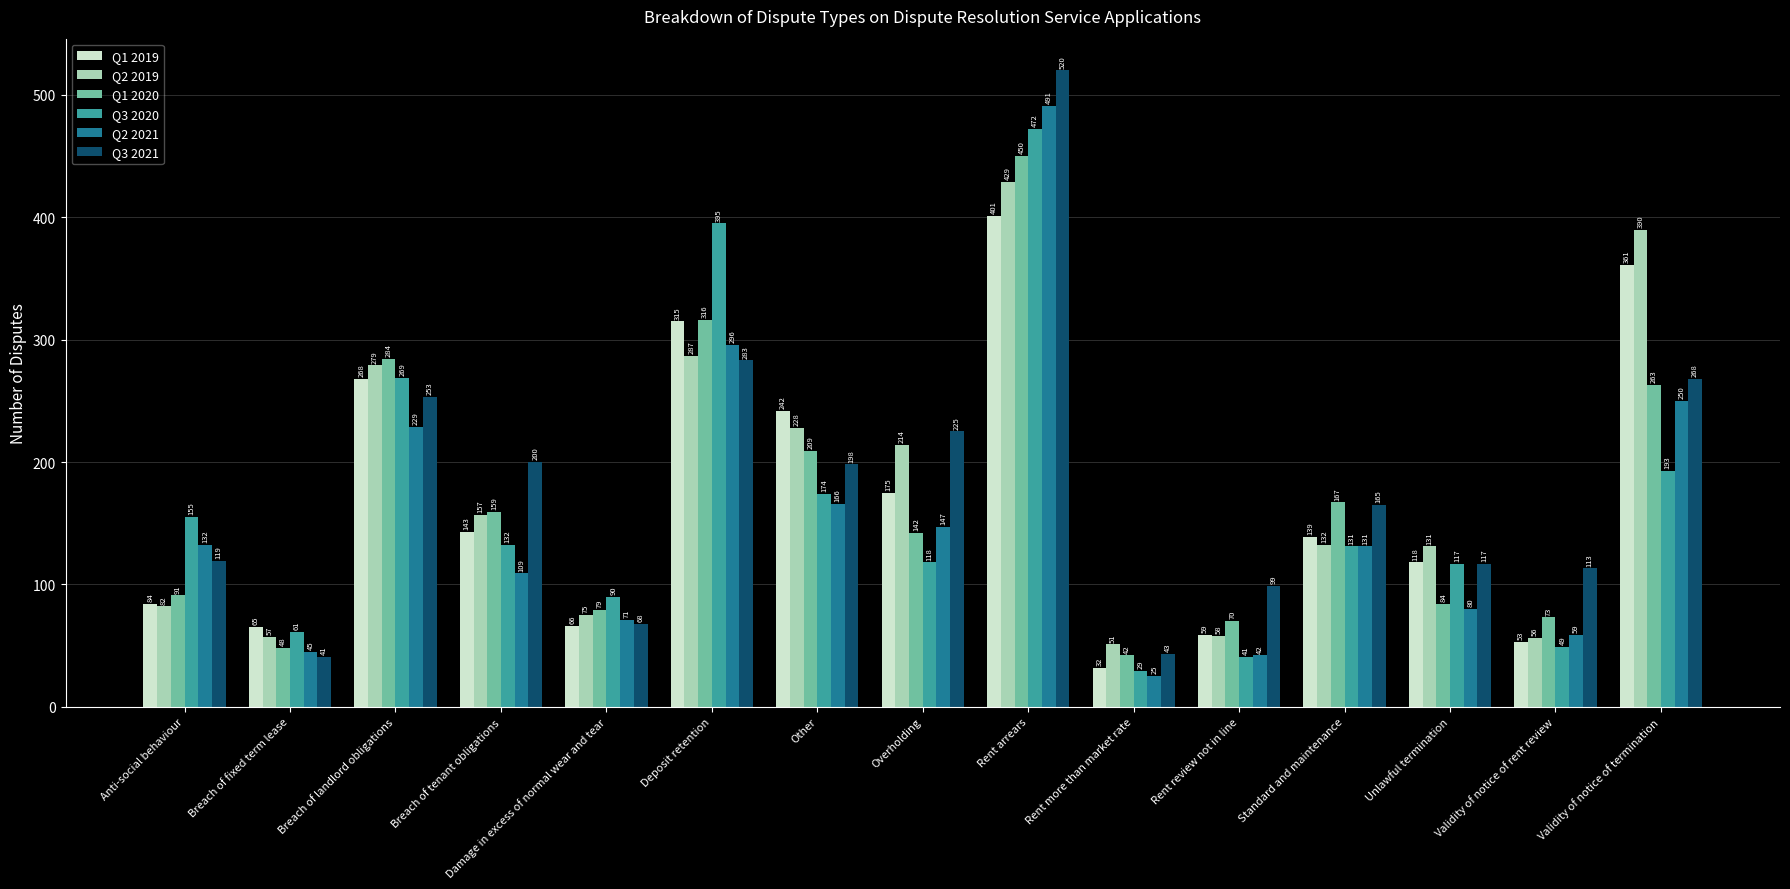

Reading right to left, extract all data points from this chart.

Q1 2019: Validity of notice of termination=361	Validity of notice of rent review=53	Unlawful termination=118	Standard and maintenance=139	Rent review not in line=59	Rent more than market rate=32	Rent arrears=401	Overholding=175	Other=242	Deposit retention=315	Damage in excess of normal wear and tear=66	Breach of tenant obligations=143	Breach of landlord obligations=268	Breach of fixed term lease=65	Anti-social behaviour=84
Q2 2019: Validity of notice of termination=390	Validity of notice of rent review=56	Unlawful termination=131	Standard and maintenance=132	Rent review not in line=58	Rent more than market rate=51	Rent arrears=429	Overholding=214	Other=228	Deposit retention=287	Damage in excess of normal wear and tear=75	Breach of tenant obligations=157	Breach of landlord obligations=279	Breach of fixed term lease=57	Anti-social behaviour=82
Q1 2020: Validity of notice of termination=263	Validity of notice of rent review=73	Unlawful termination=84	Standard and maintenance=167	Rent review not in line=70	Rent more than market rate=42	Rent arrears=450	Overholding=142	Other=209	Deposit retention=316	Damage in excess of normal wear and tear=79	Breach of tenant obligations=159	Breach of landlord obligations=284	Breach of fixed term lease=48	Anti-social behaviour=91
Q3 2020: Validity of notice of termination=193	Validity of notice of rent review=49	Unlawful termination=117	Standard and maintenance=131	Rent review not in line=41	Rent more than market rate=29	Rent arrears=472	Overholding=118	Other=174	Deposit retention=395	Damage in excess of normal wear and tear=90	Breach of tenant obligations=132	Breach of landlord obligations=269	Breach of fixed term lease=61	Anti-social behaviour=155
Q2 2021: Validity of notice of termination=250	Validity of notice of rent review=59	Unlawful termination=80	Standard and maintenance=131	Rent review not in line=42	Rent more than market rate=25	Rent arrears=491	Overholding=147	Other=166	Deposit retention=296	Damage in excess of normal wear and tear=71	Breach of tenant obligations=109	Breach of landlord obligations=229	Breach of fixed term lease=45	Anti-social behaviour=132
Q3 2021: Validity of notice of termination=268	Validity of notice of rent review=113	Unlawful termination=117	Standard and maintenance=165	Rent review not in line=99	Rent more than market rate=43	Rent arrears=520	Overholding=225	Other=198	Deposit retention=283	Damage in excess of normal wear and tear=68	Breach of tenant obligations=200	Breach of landlord obligations=253	Breach of fixed term lease=41	Anti-social behaviour=119